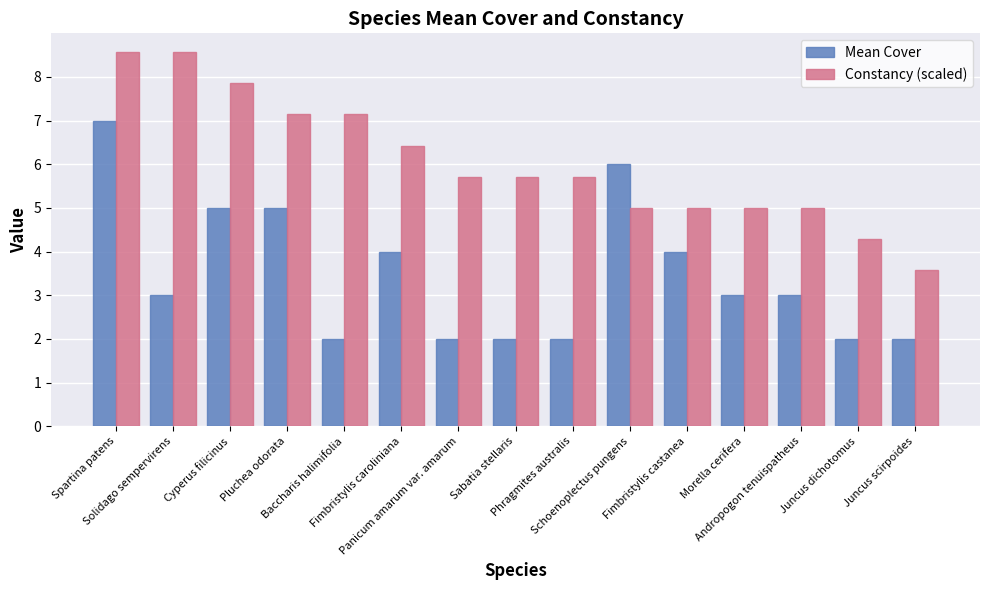

What is the lowest value of the Constancy (scaled) series?

3.6